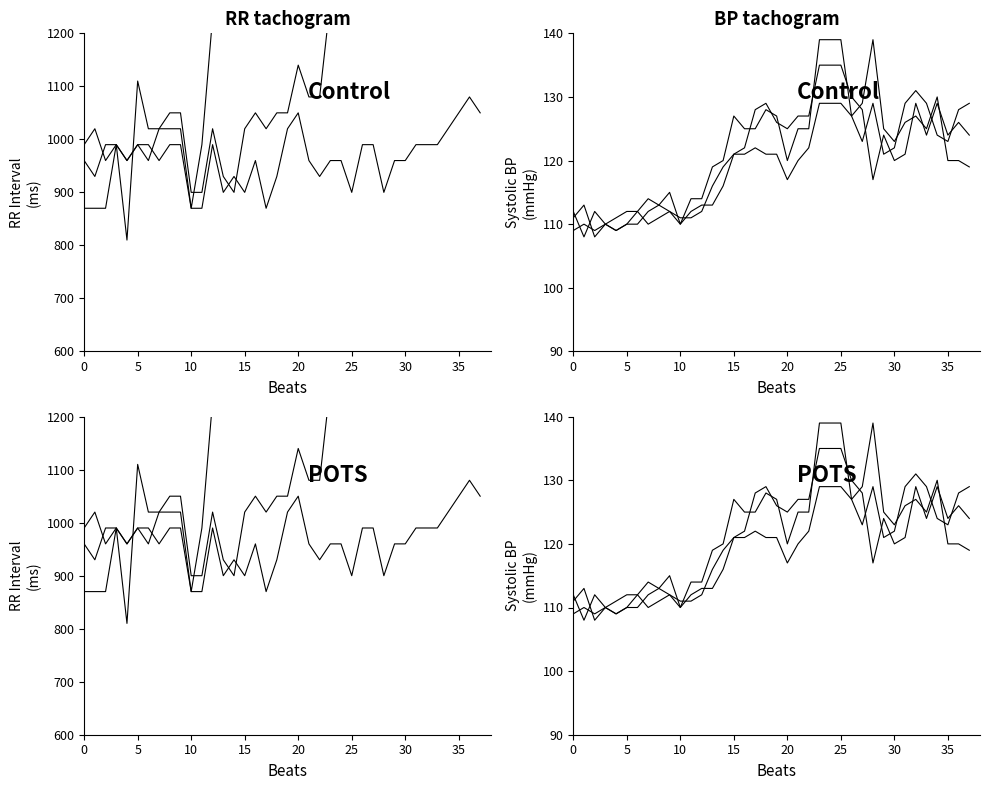

The value of 8.175 at 10 is 1566. True or false?

False